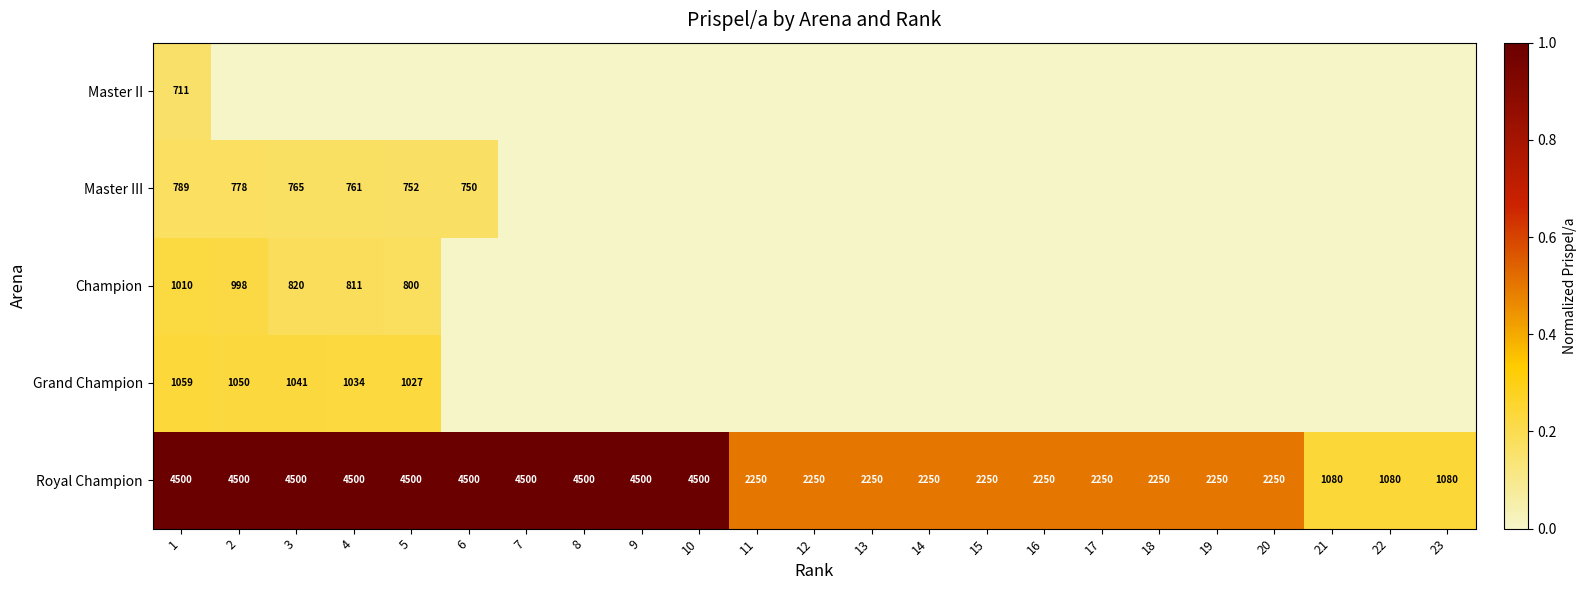

What is the sum of all Royal Champion values?

70740